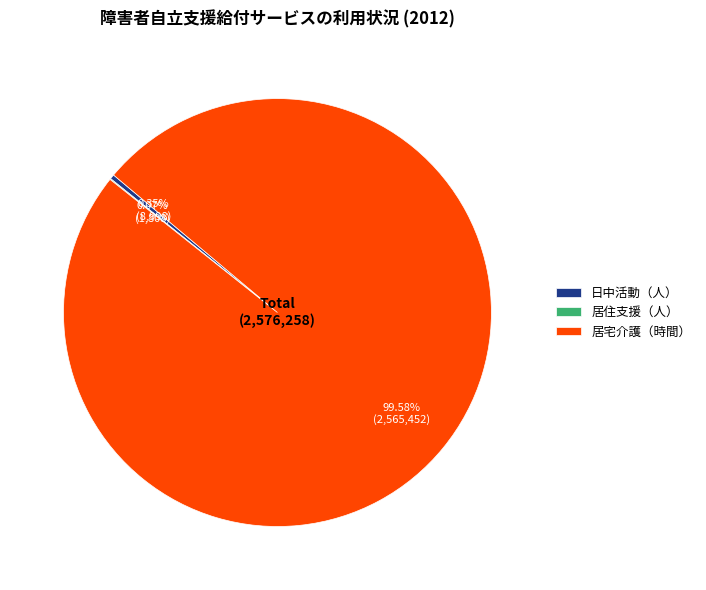

Which has a higher value, 日中活動（人） or 居宅介護（時間）?

居宅介護（時間）